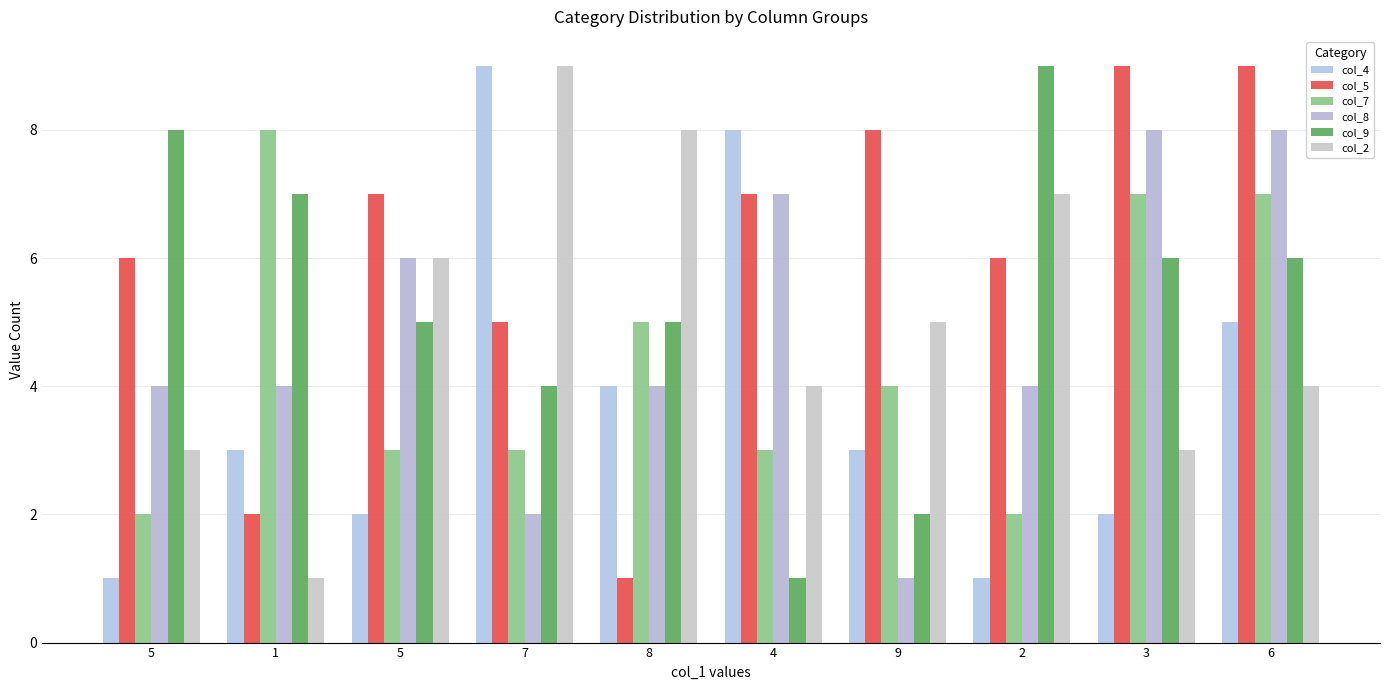

The value of col_8 at 3 is 8. True or false?

True